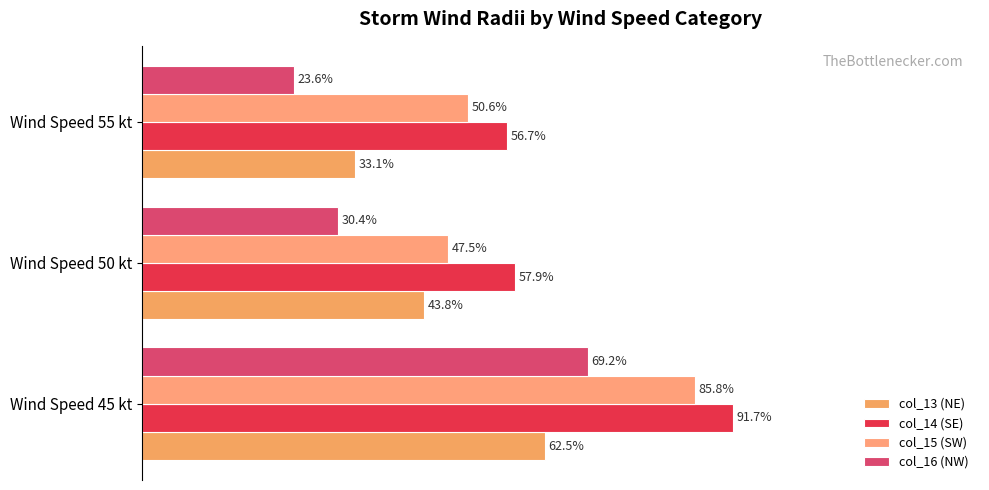

Reading left to right, what are all the values shown in this chart?

col_13 (NE): 0=62.5	20=43.8	40=33.1
col_14 (SE): 0=91.7	20=57.9	40=56.7
col_15 (SW): 0=85.8	20=47.5	40=50.6
col_16 (NW): 0=69.2	20=30.4	40=23.6